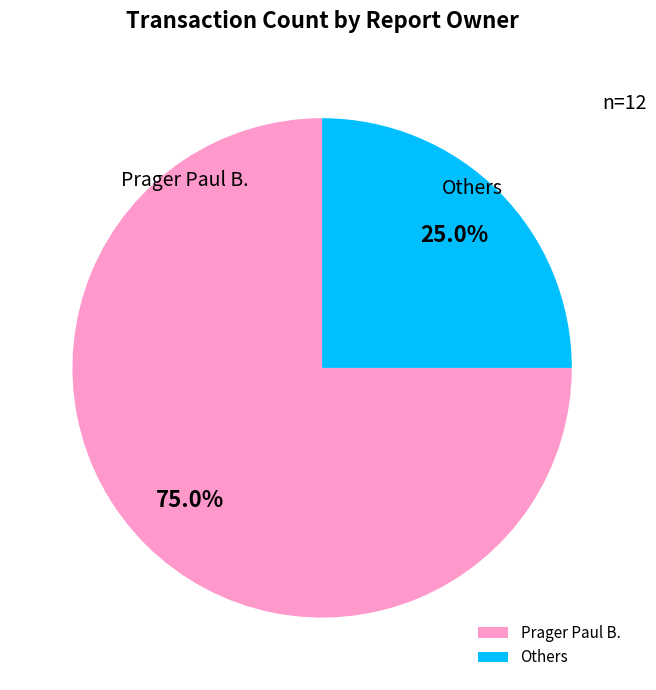

What is the majority slice?

Prager Paul B.